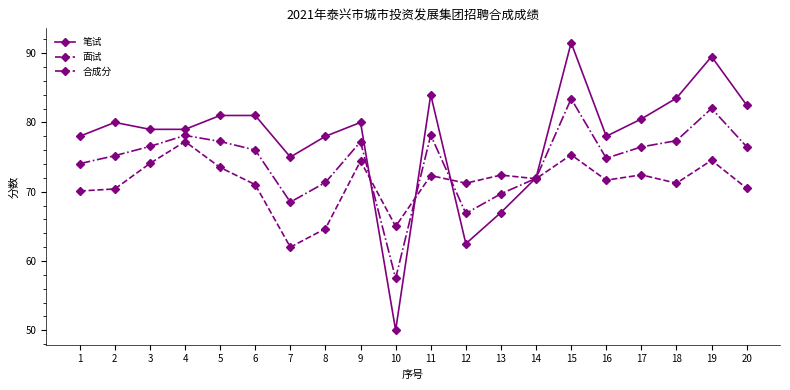

How many distinct data groups are displayed?

3